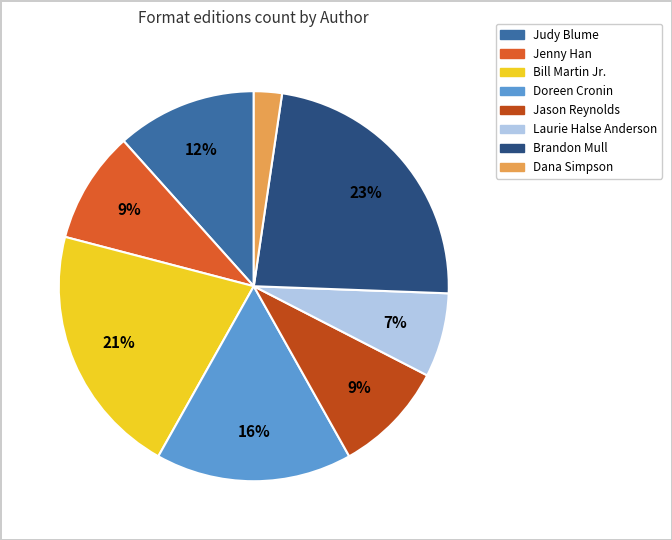

To the nearest percent, what is the average slice percentage?

12%